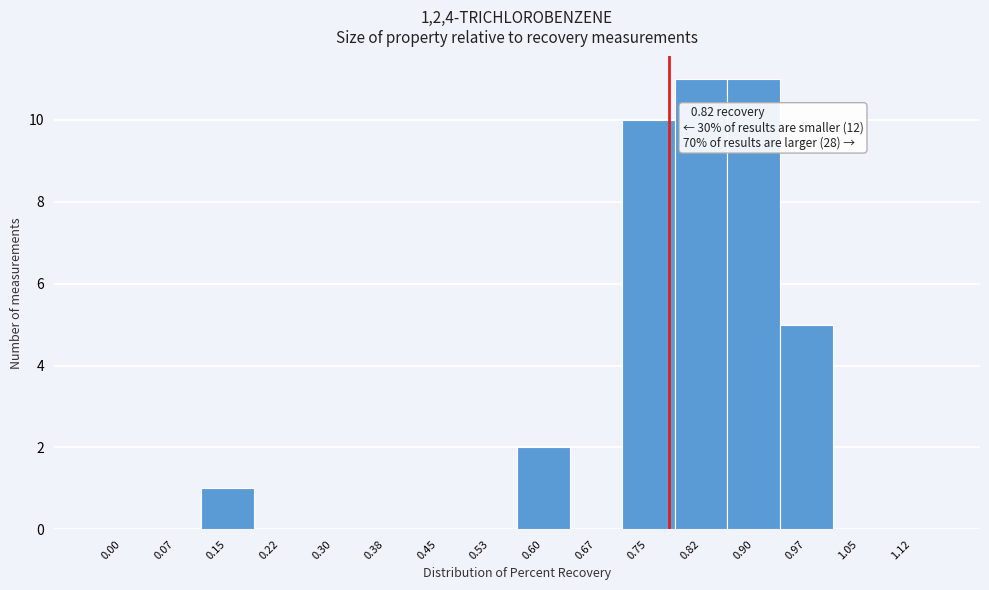

Reading left to right, list all the values displayed in this chart.

0.00=0	0.07=0	0.15=1	0.22=0	0.30=0	0.38=0	0.45=0	0.53=0	0.60=2	0.67=0	0.75=10	0.82=11	0.90=11	0.97=5	1.05=0	1.12=0